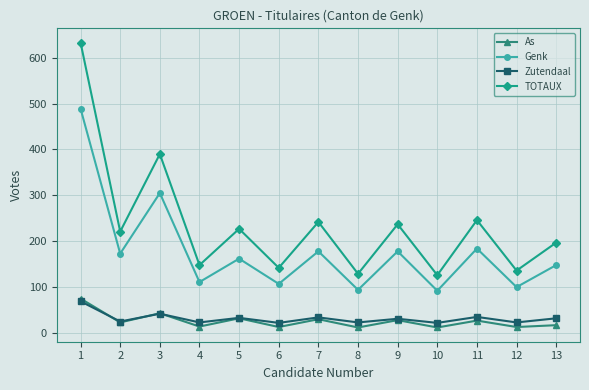

True or false: As and Genk cross at least once.

False